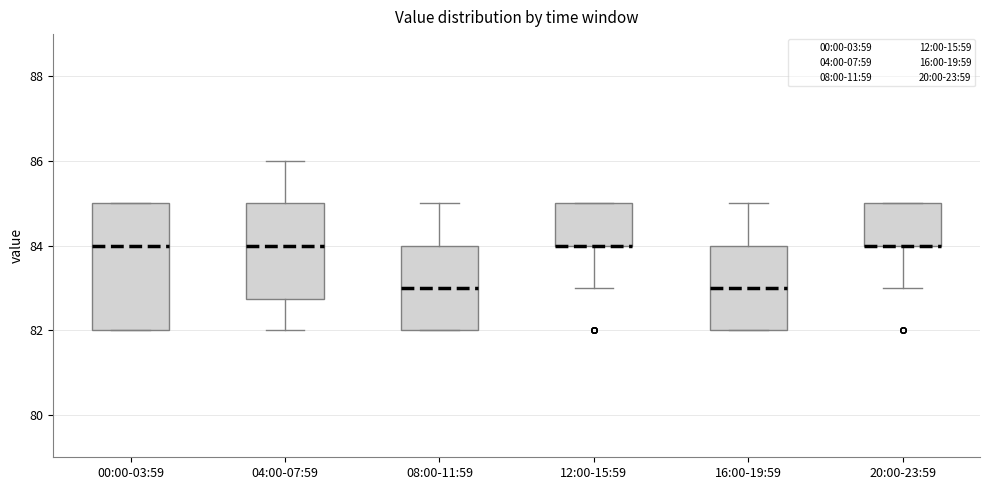

Reading left to right, read every box against the y-axis: the position of its median line, the range the box covers, and the ends of its whiskers. The values are not printed on the chart, so give them approximately, as read against the axis.

00:00-03:59: median 84.0, box 82.0 to 85.0, whiskers 82.0 to 85.0
04:00-07:59: median 84.0, box 82.8 to 85.0, whiskers 82.0 to 86.0
08:00-11:59: median 83.0, box 82.0 to 84.0, whiskers 82.0 to 85.0
12:00-15:59: median 84.0 (drawn on the box's lower edge), box 84.0 to 85.0, whiskers 83.0 to 85.0
16:00-19:59: median 83.0, box 82.0 to 84.0, whiskers 82.0 to 85.0
20:00-23:59: median 84.0 (drawn on the box's lower edge), box 84.0 to 85.0, whiskers 83.0 to 85.0